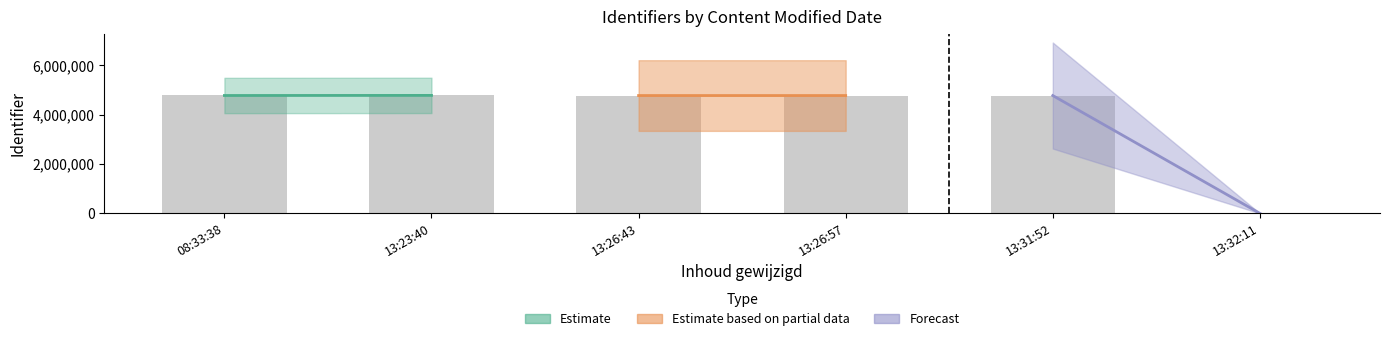

What is the sum of all values?

23899325